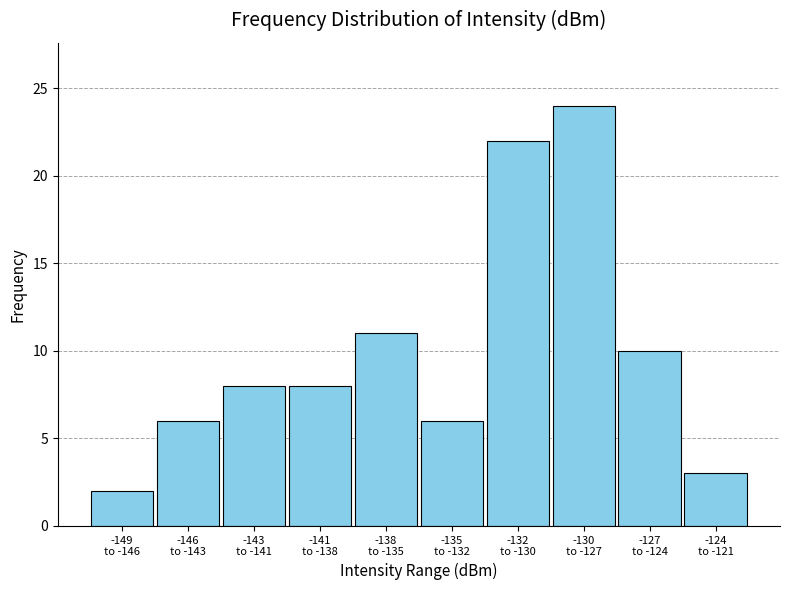

Reading left to right, list all the values displayed in this chart.

2	6	8	8	11	6	22	24	10	3